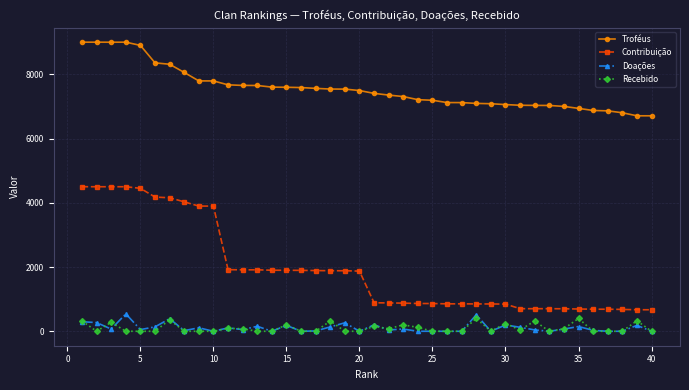

What is the value of the Troféus point at the 12th from the left?

7654